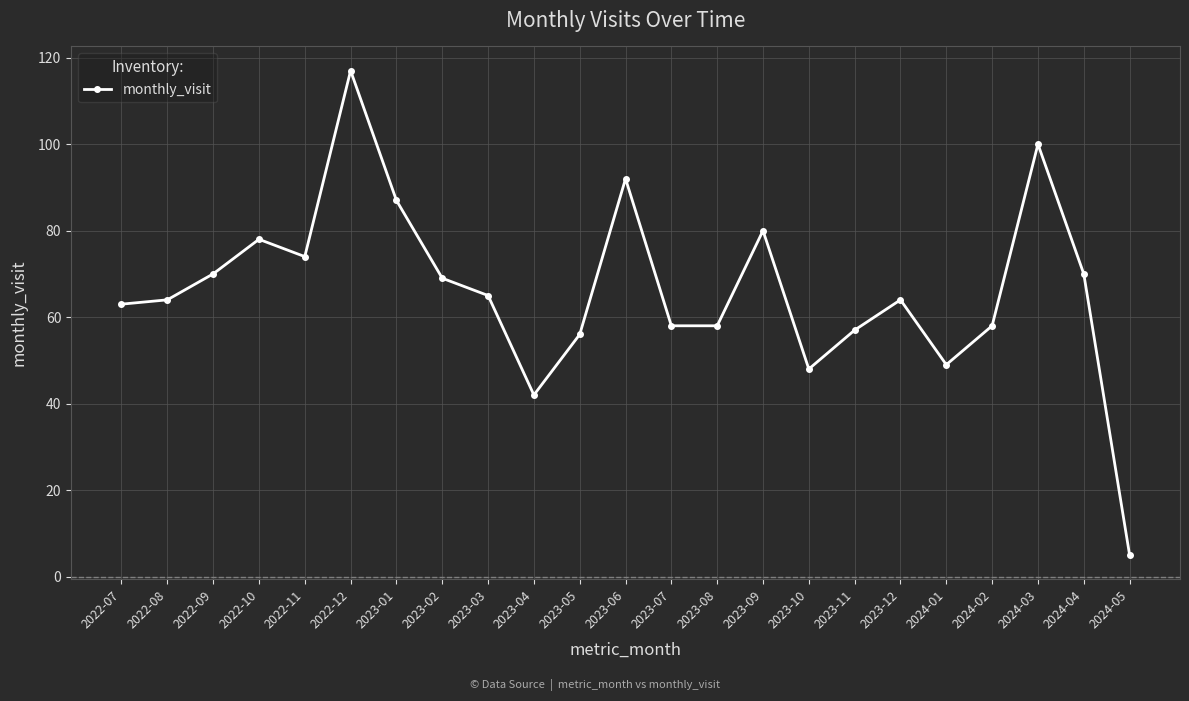

Reading left to right, list all the values displayed in this chart.

63	64	70	78	74	117	87	69	65	42	56	92	58	58	80	48	57	64	49	58	100	70	5